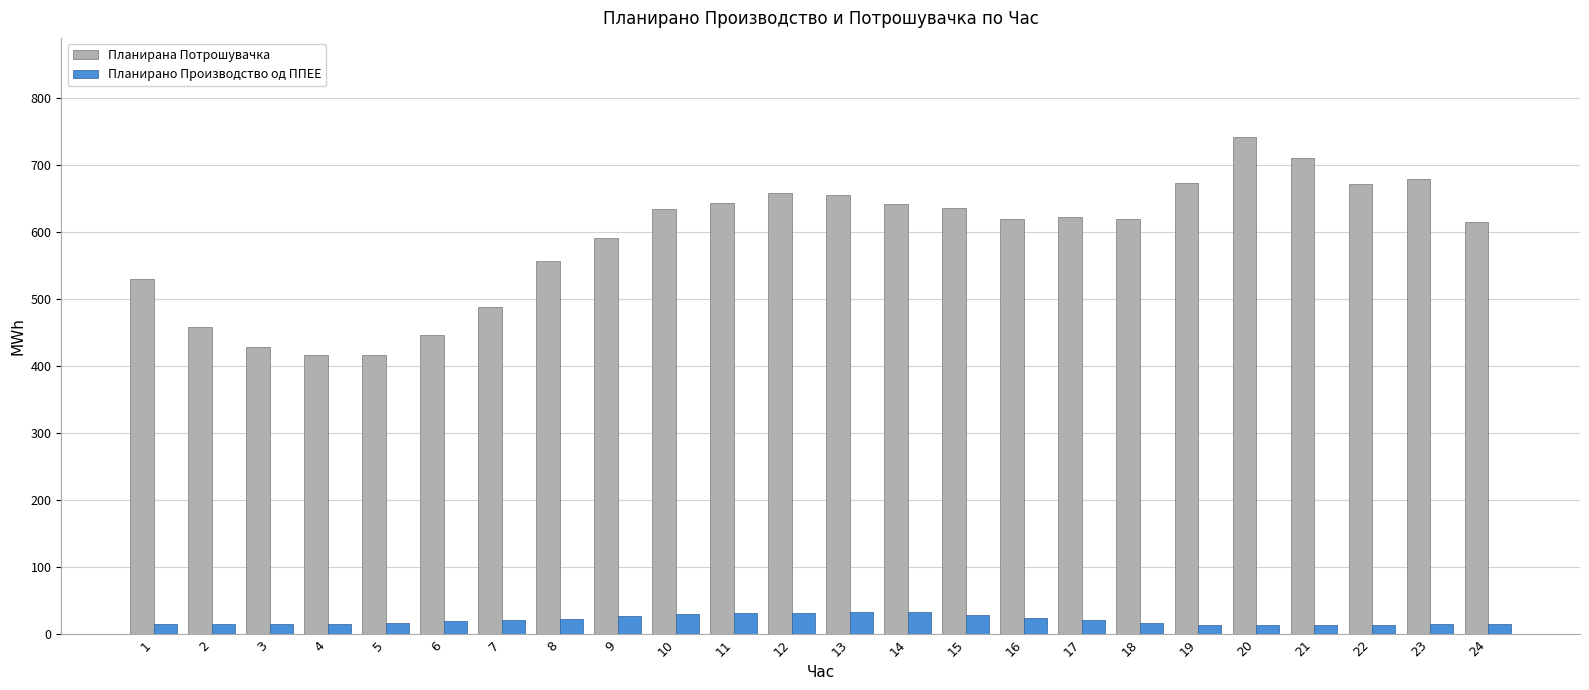

Count the number of categories in the chart.

24